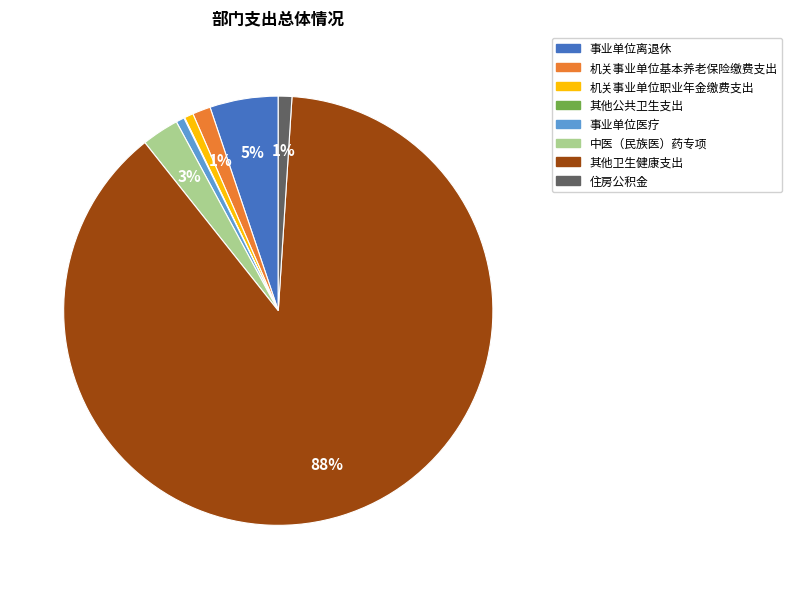

Which slice is the largest?

其他卫生健康支出